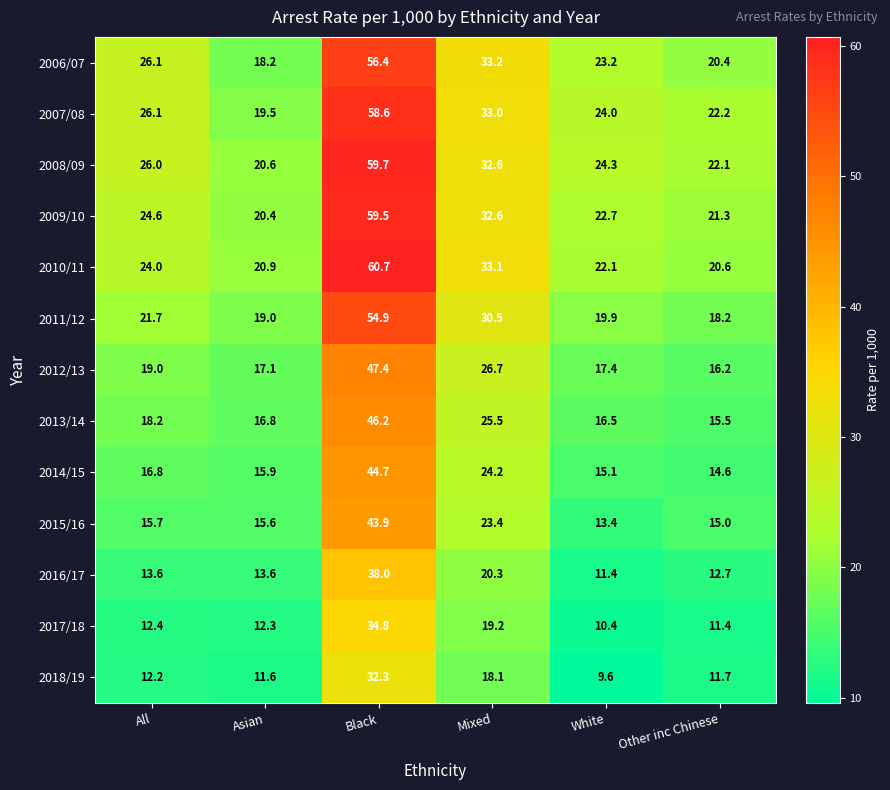

At which label is 2014/15 closest to 29?

Mixed